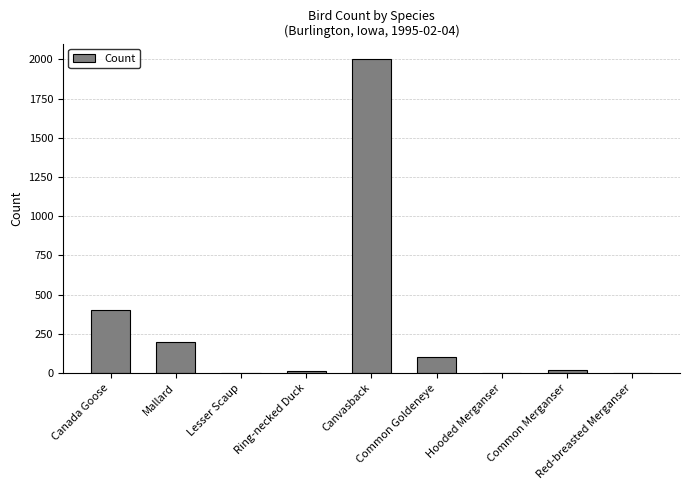

Does the chart contain stacked bars?

No